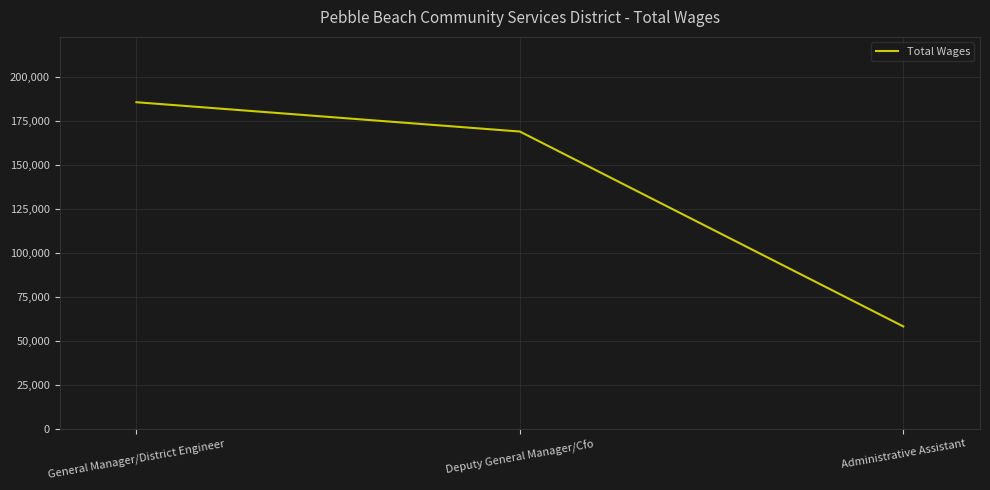

The chart shows a value of 92792 at Administrative Assistant. True or false?

False